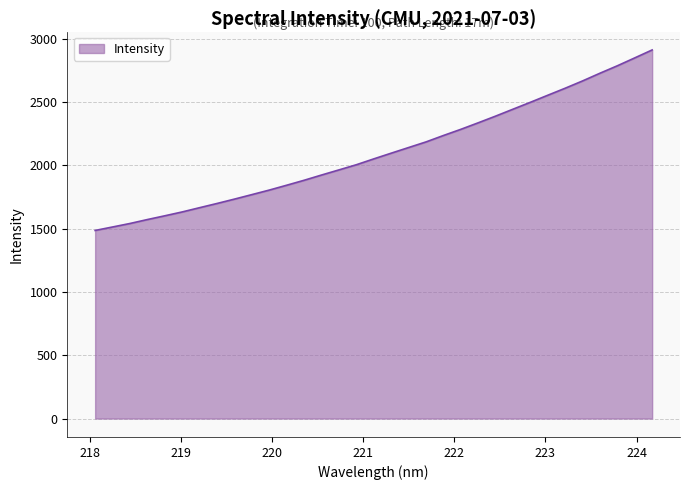

What is the minimum value shown in the chart?

1485.1